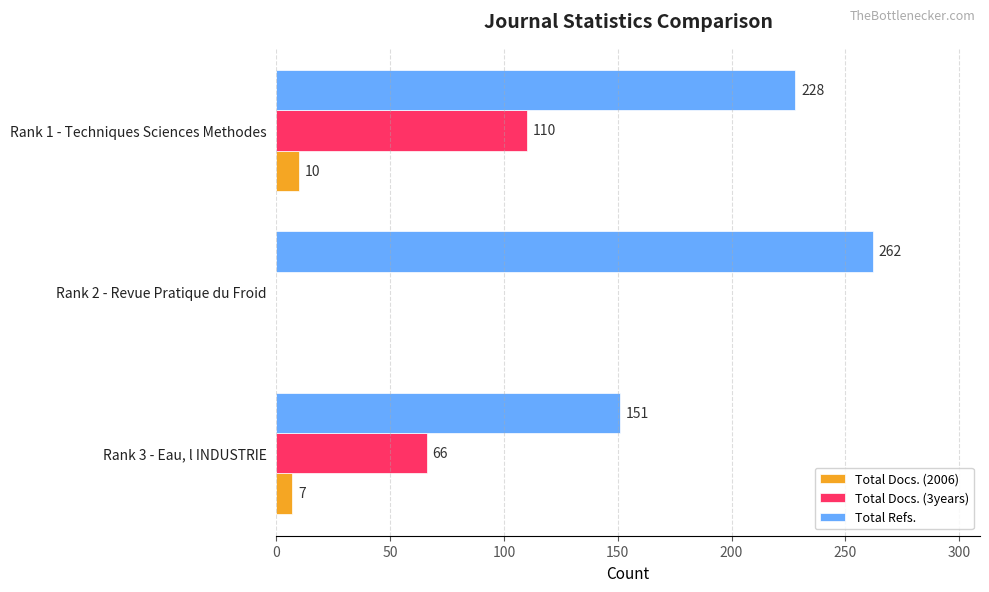

Which series has the widest spread of values?

Total Refs.